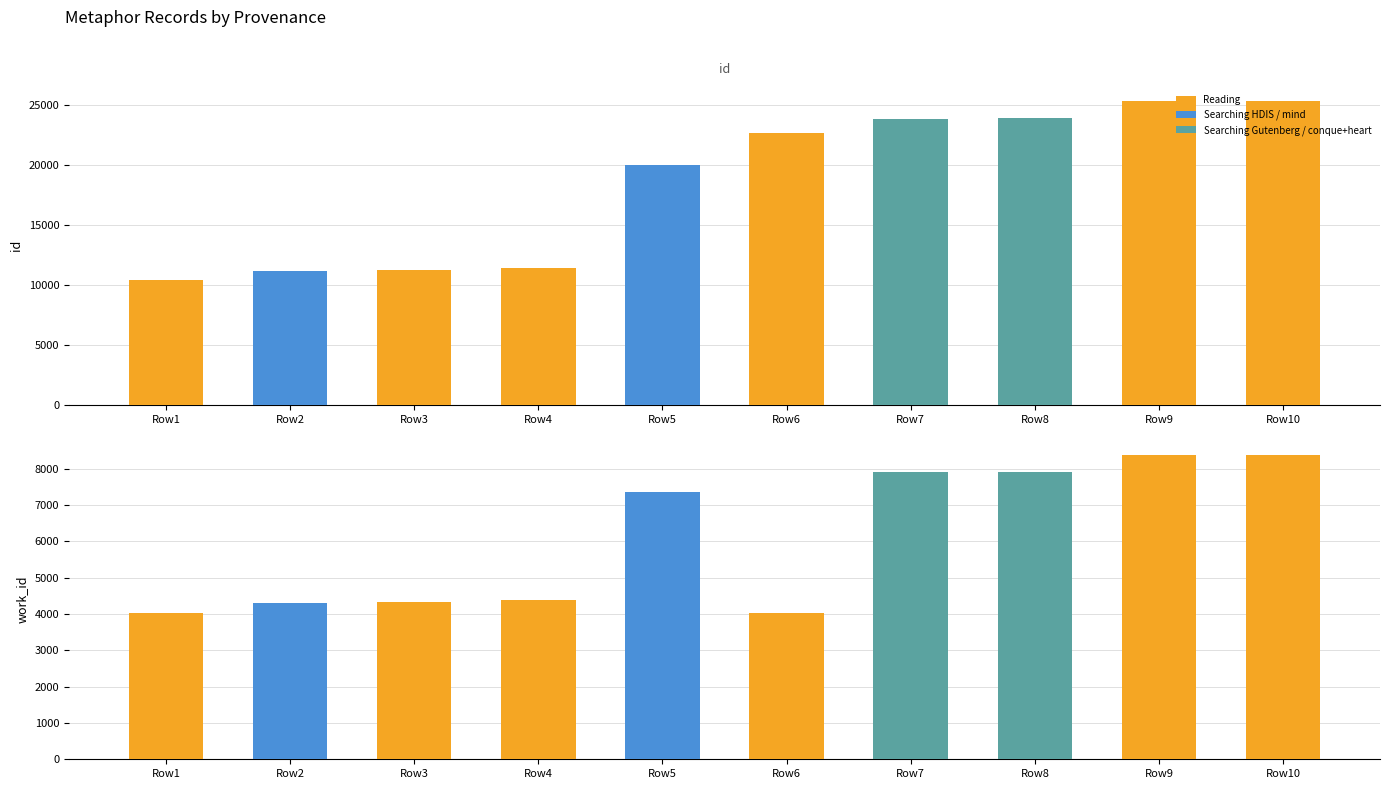

What is the value of the id bar at the 8th from the left?

23907